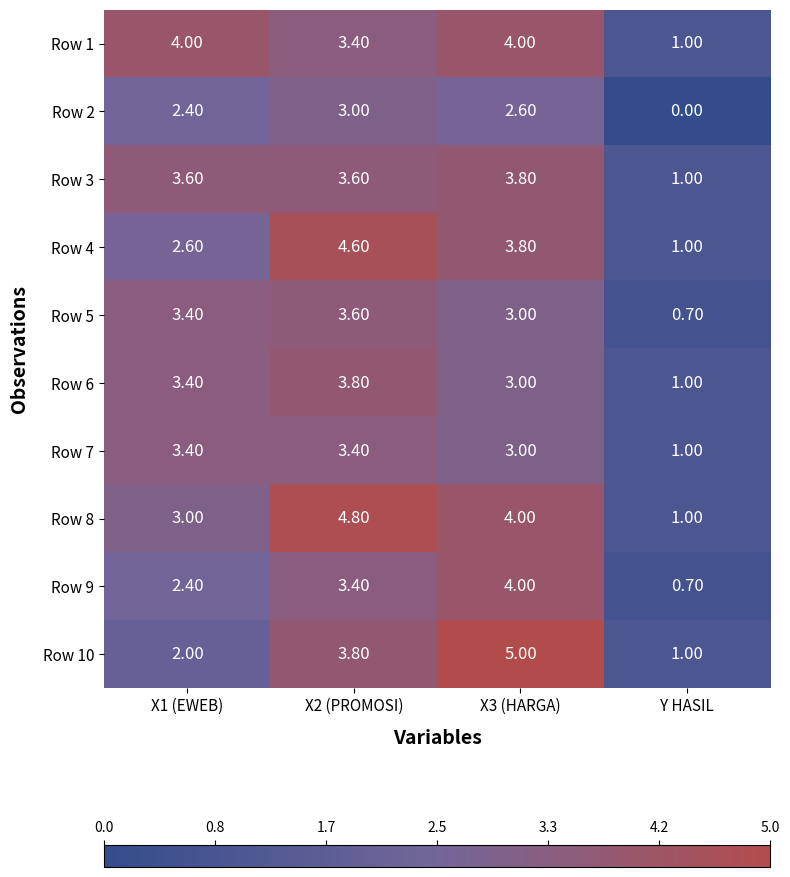

What is the difference between the highest and lowest values at X2 (PROMOSI)?

1.8